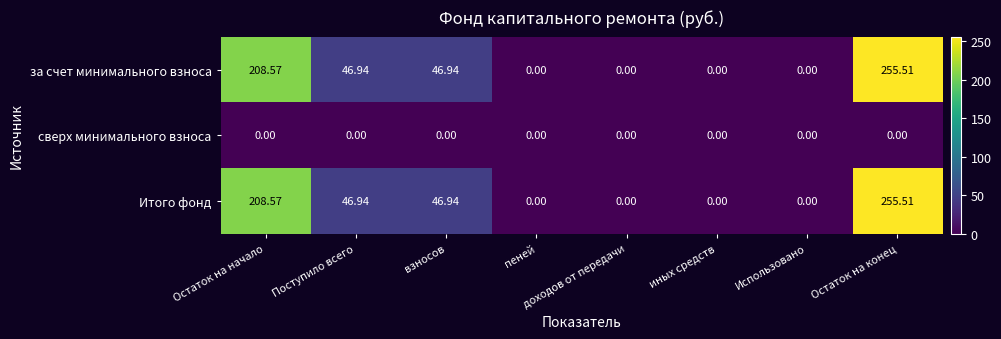

Which label corresponds to the largest value in the chart?

Остаток на конец